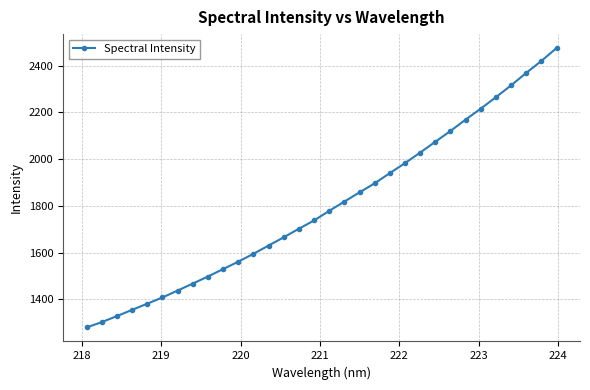

True or false: the data has more than 2 interior local peaks.

False